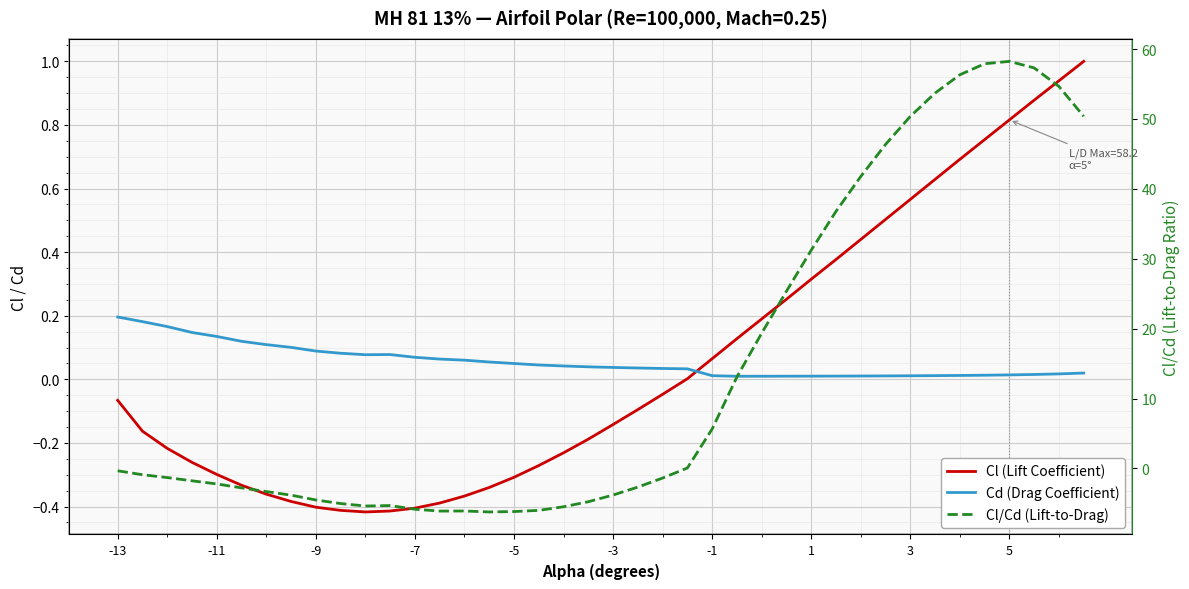

How many interior local peaks does the Cl/Cd (Lift-to-Drag) series have?

3